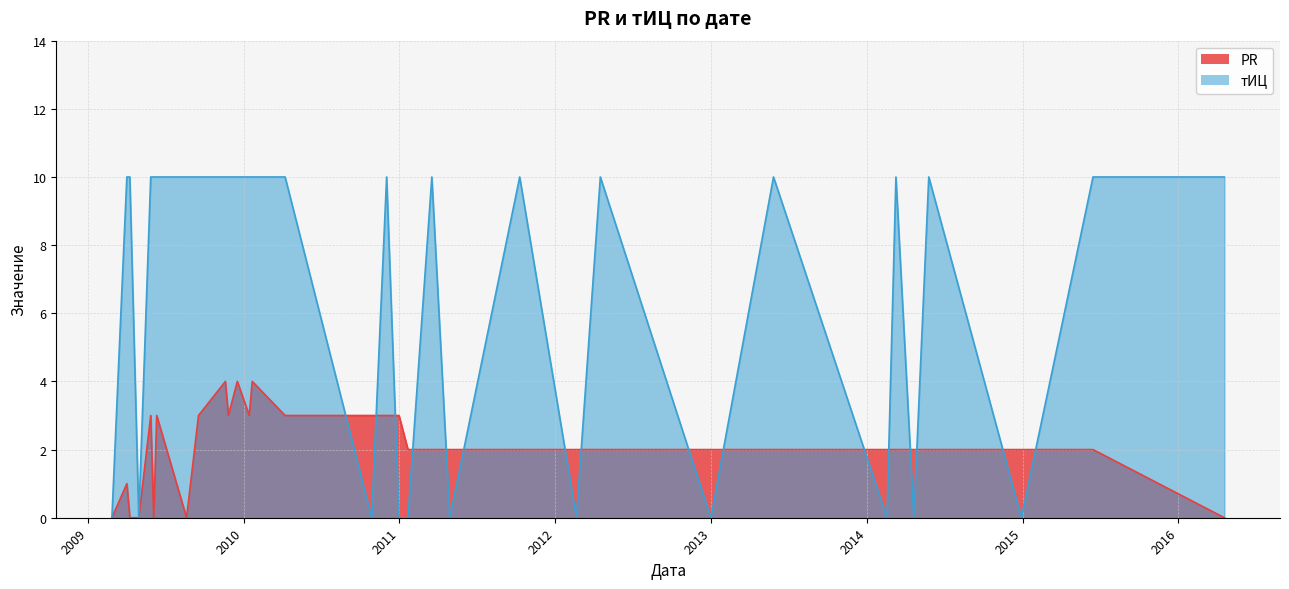

Which series has the largest total across all categories?

тИЦ